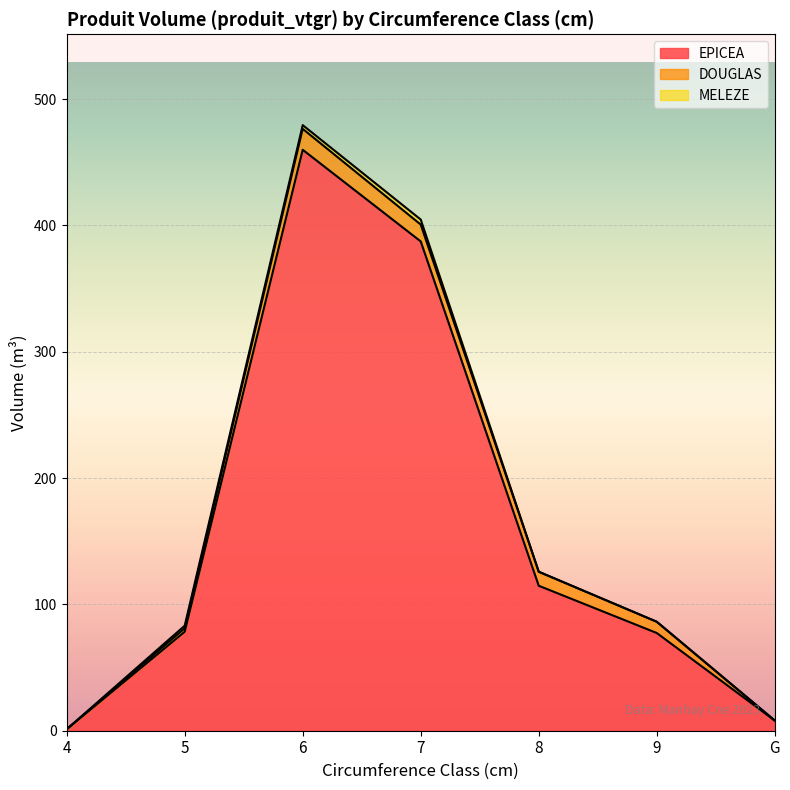

What are all the series names shown in the legend?

EPICEA, DOUGLAS, MELEZE